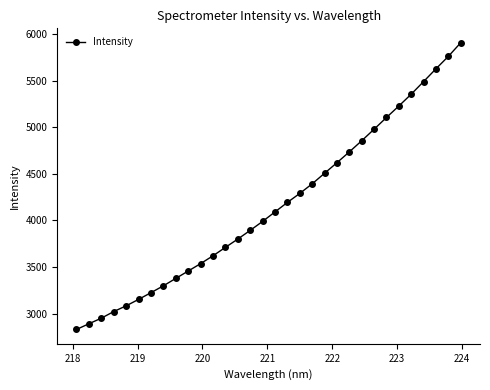

Does the chart have visible grid lines?

No